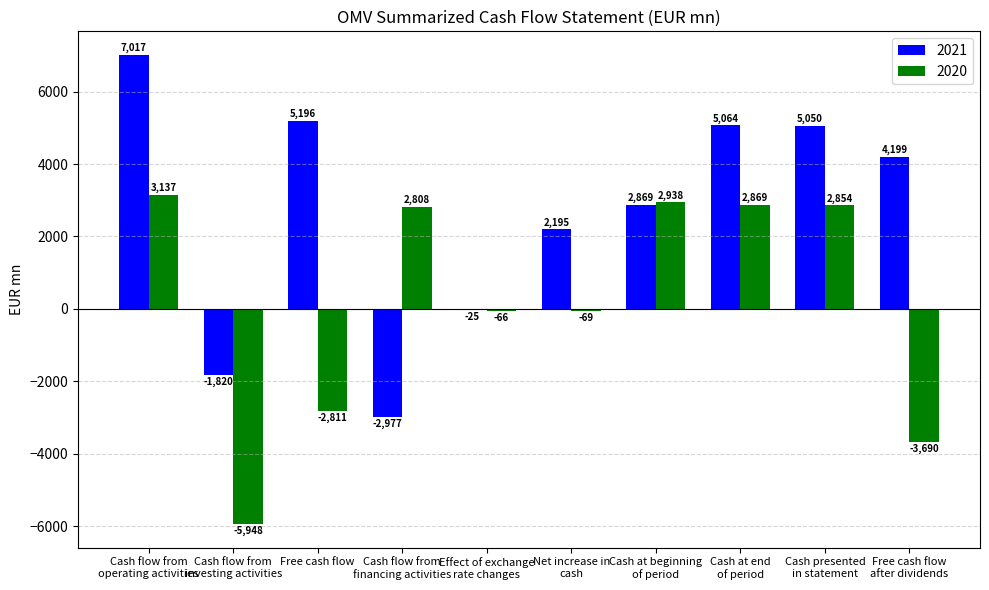

What is the approximate value of 2020 at Cash flow from
investing activities, to the nearest 10?

-5950